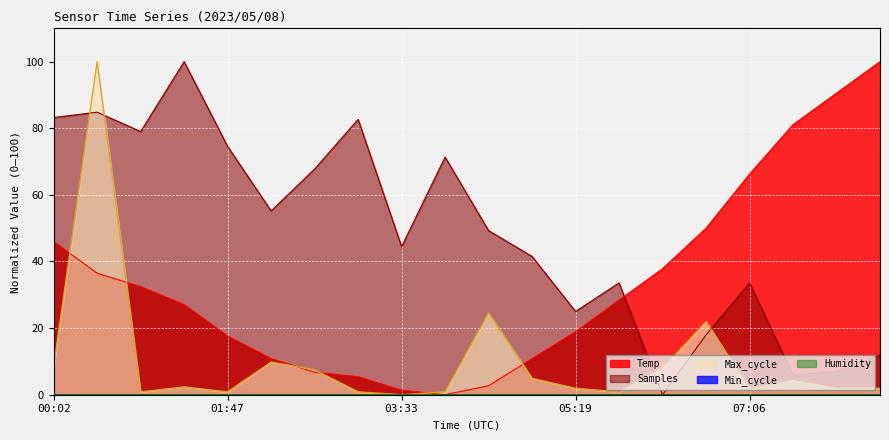

What is the difference between the Temp values at 00:28 and 05:19?

17.6